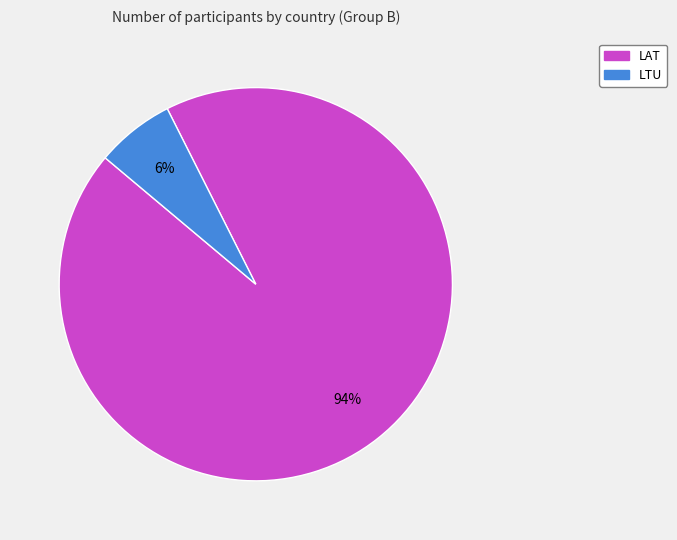

True or false: LTU accounts for 6% of the total.

True